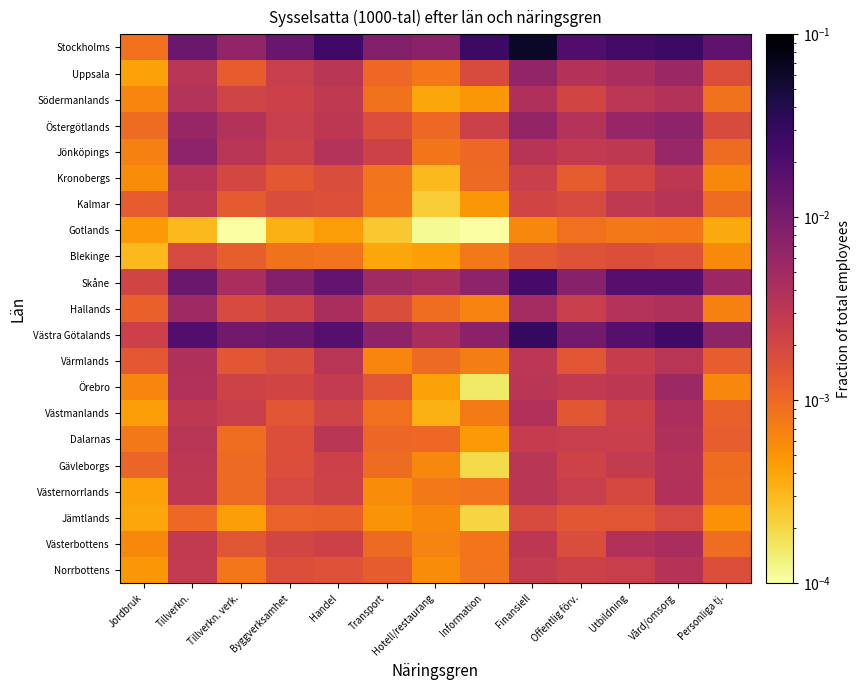

Which has a higher value, Byggverksamhet or Offentlig förv.?

Offentlig förv.